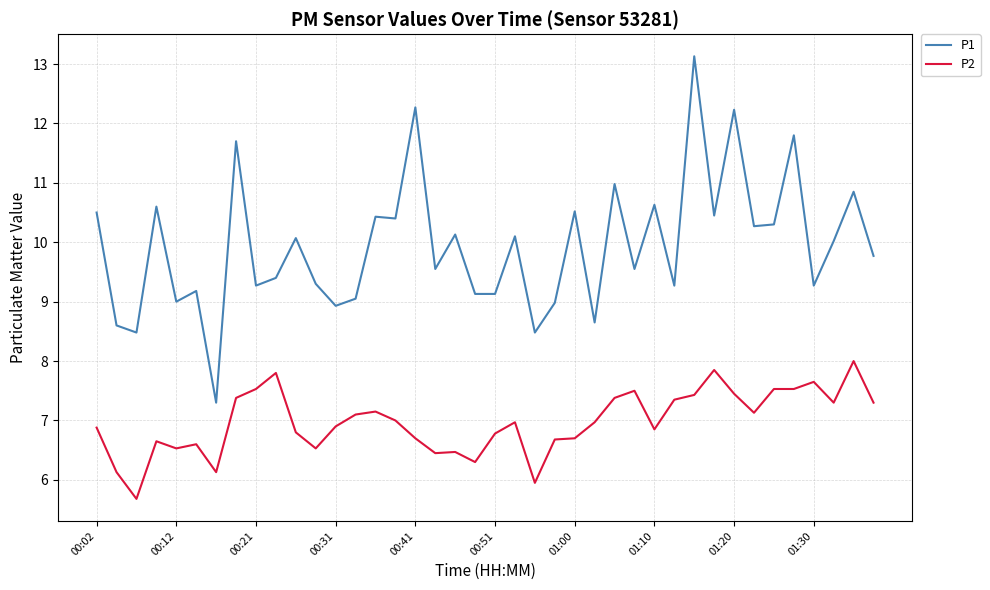

List the series in order of their overall mean, lowest first.

P2, P1